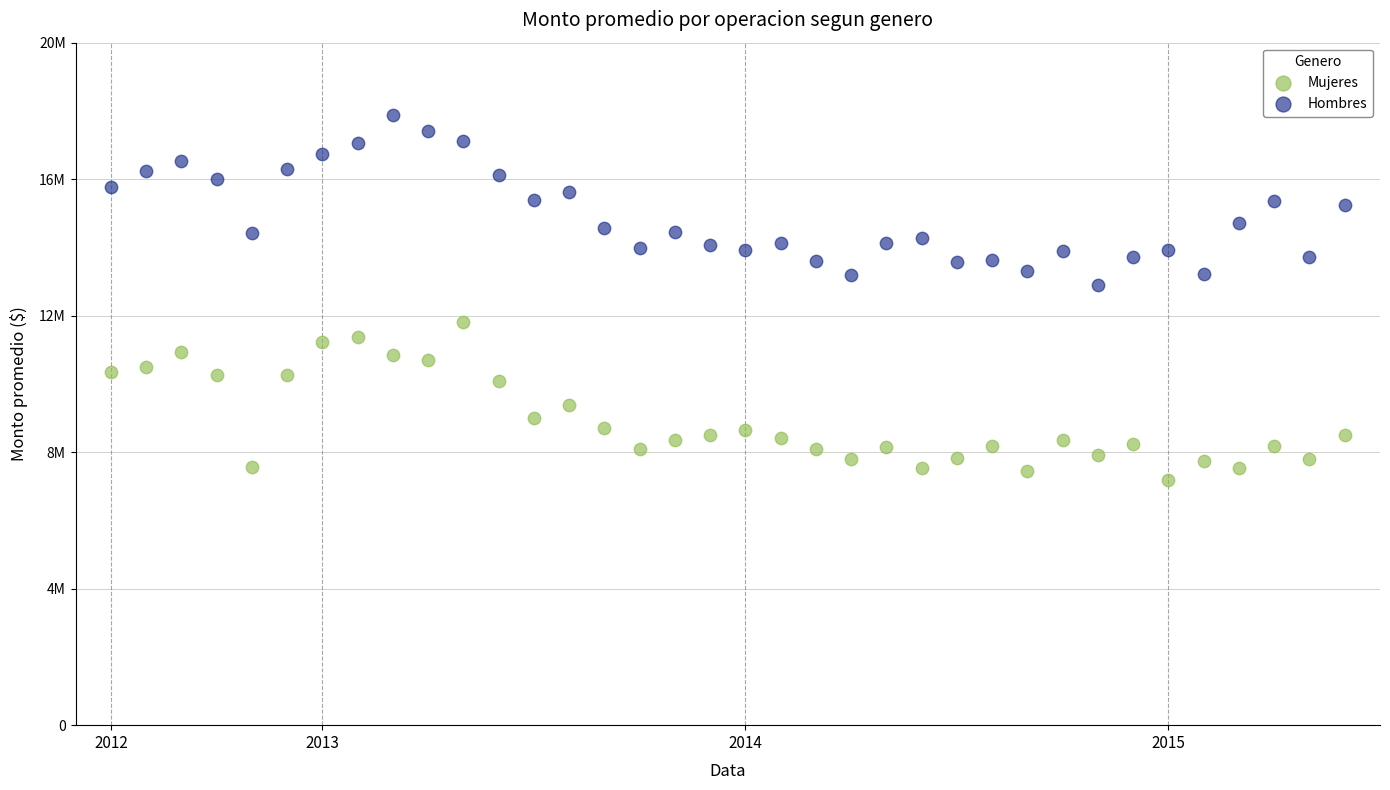

Which series contains the highest Y value?

Hombres